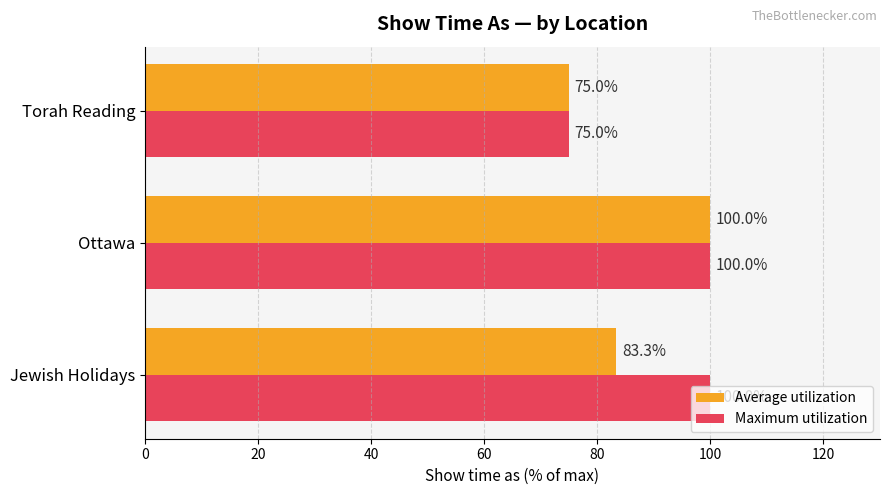

At which category is the sum across all series the highest?

Ottawa